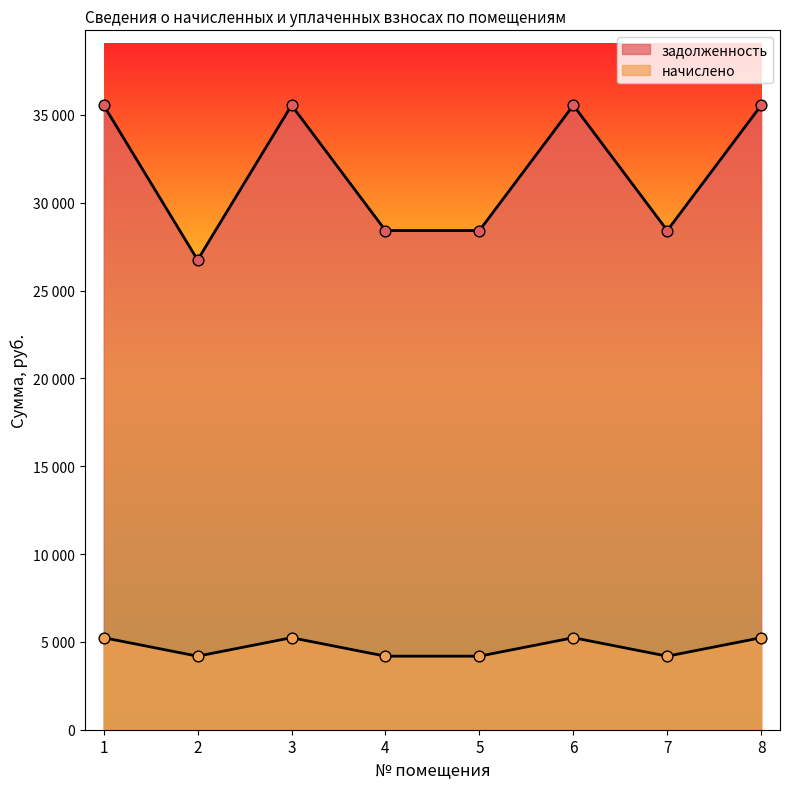

Which series has the largest total across all categories?

задолженность